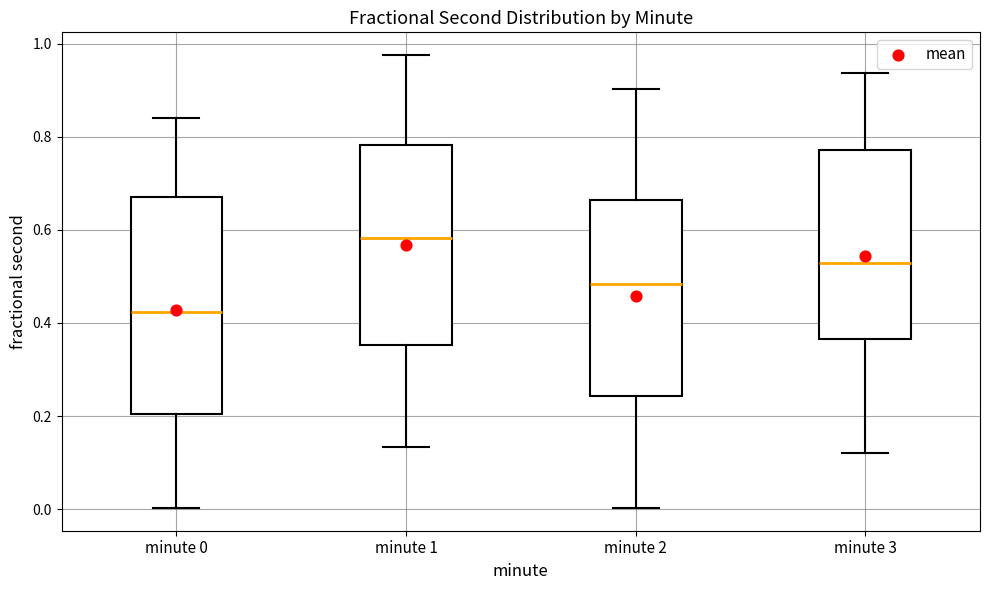

Reading left to right, read every box against the y-axis: the position of its median line, the range the box covers, and the ends of its whiskers. The values are not printed on the chart, so give them approximately, as read against the axis.

minute 0: median 0.42, box 0.20 to 0.68, whiskers 0.00 to 0.84
minute 1: median 0.58, box 0.36 to 0.78, whiskers 0.14 to 0.98
minute 2: median 0.48, box 0.24 to 0.66, whiskers 0.00 to 0.90
minute 3: median 0.52, box 0.36 to 0.78, whiskers 0.12 to 0.94